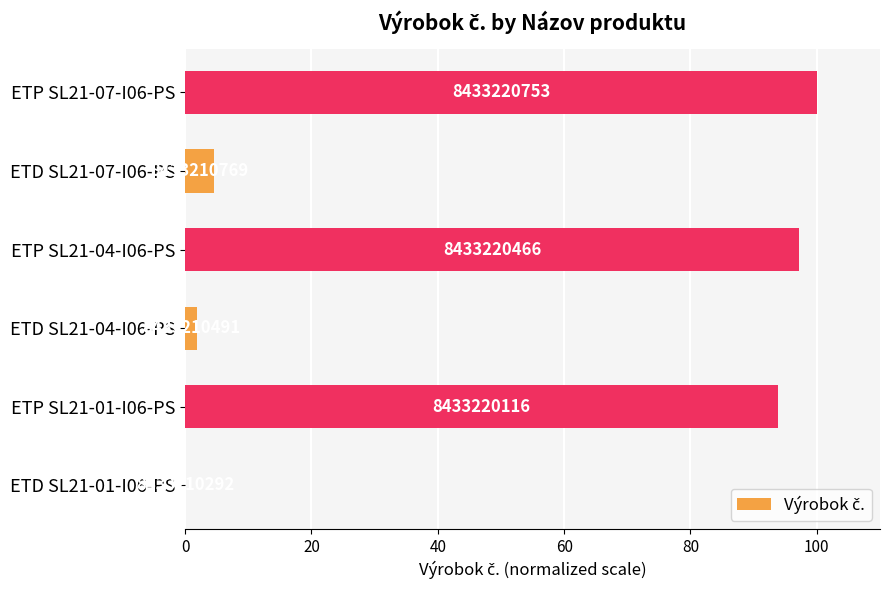

Are the bars horizontal?

Yes